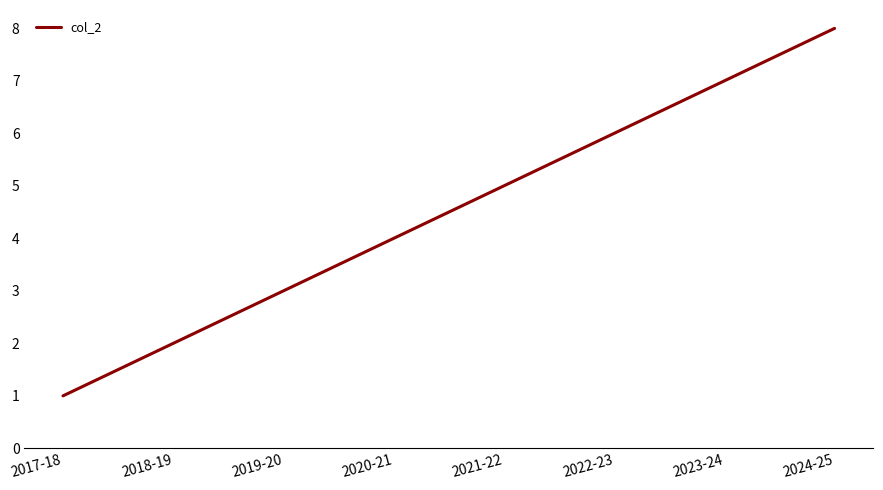

What is the greatest value displayed?

8